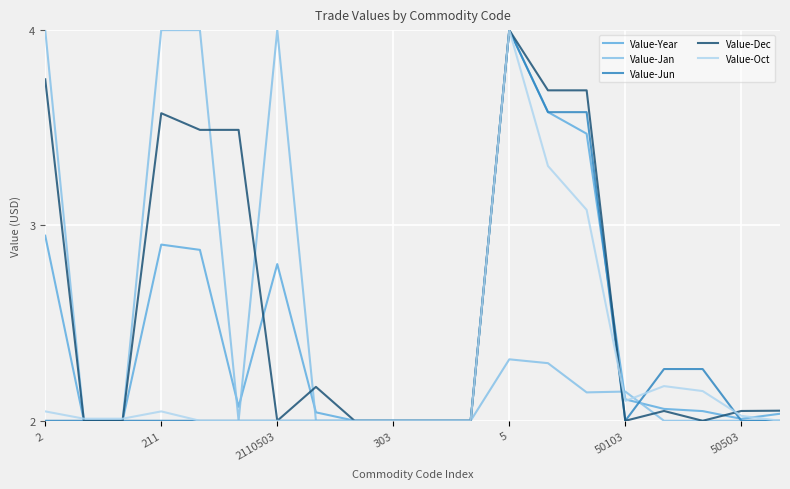

Count the number of data series in this chart.

5